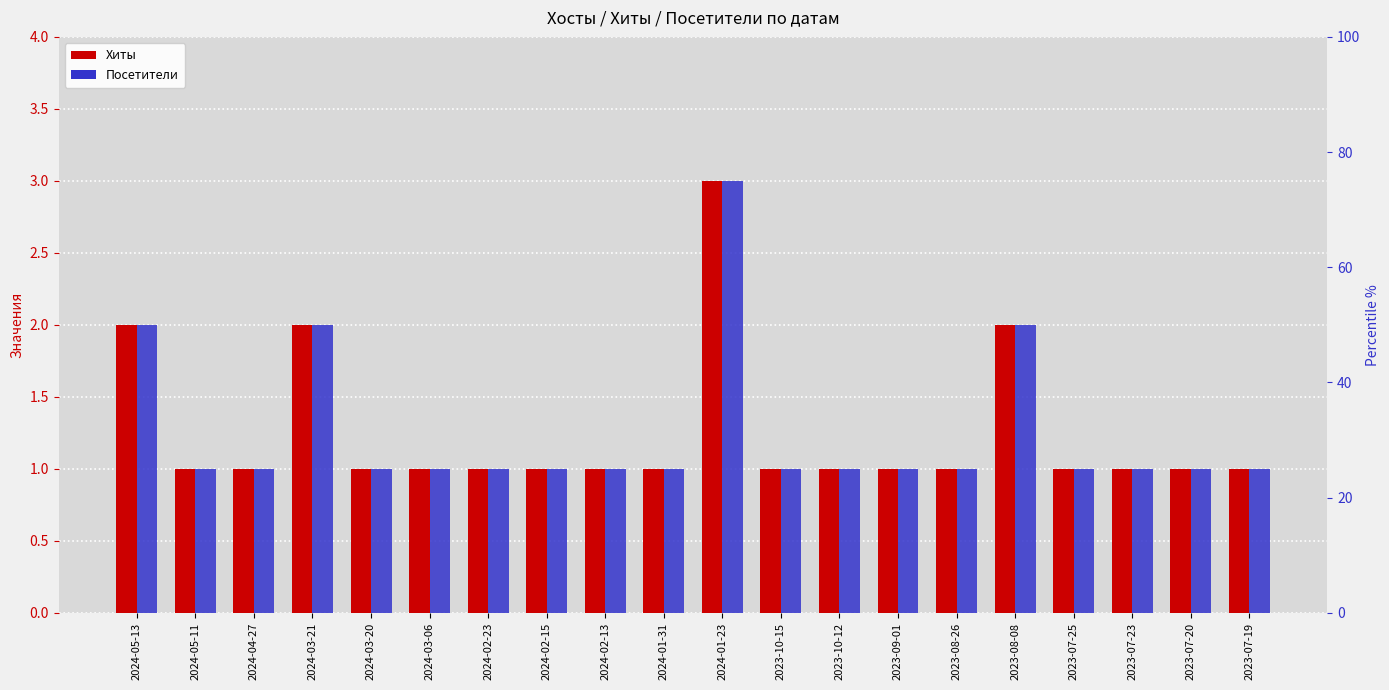

Where is Посетители nearest to the value 2?

2024-05-13